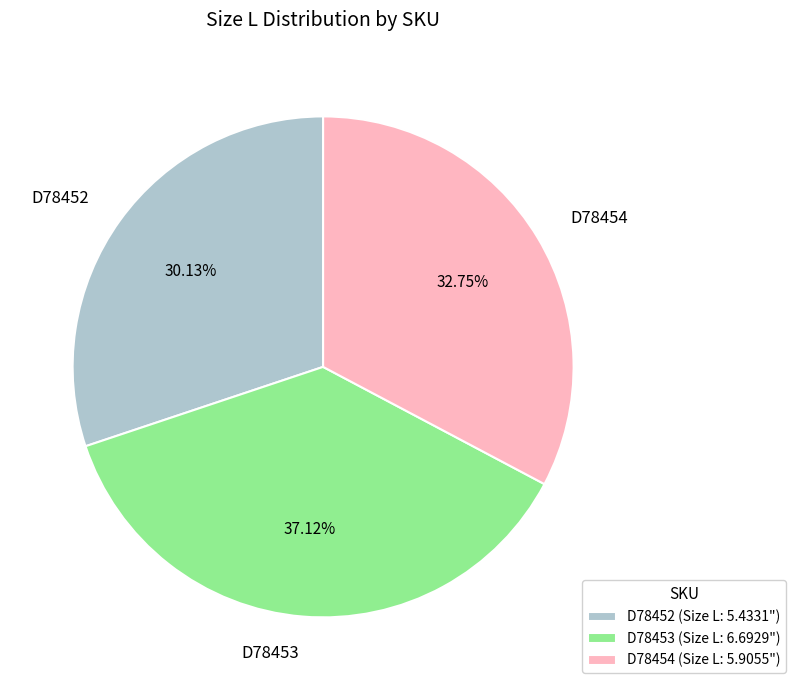

What percentage is the D78454 slice, to the nearest percent?

33%